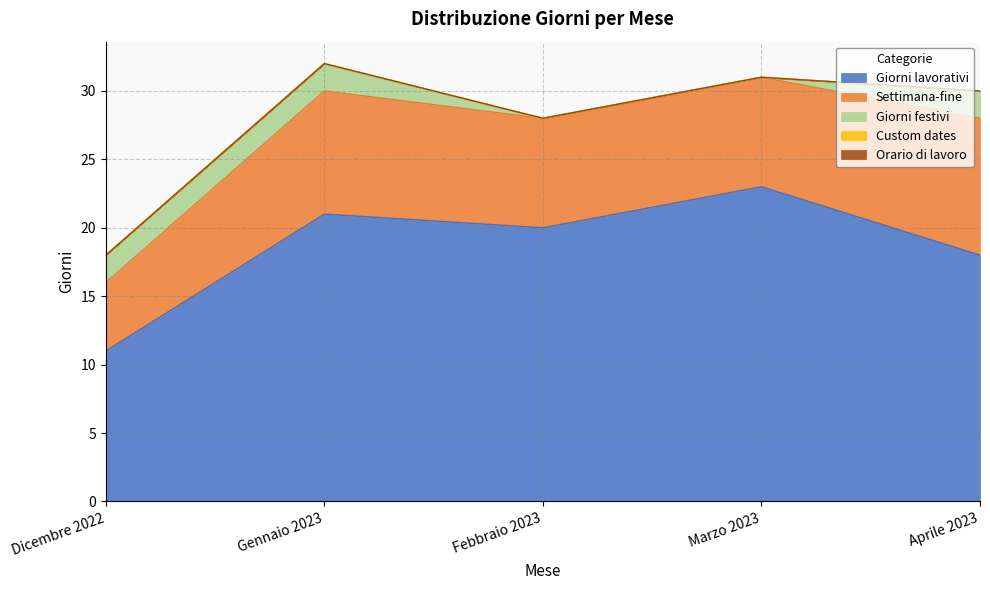

True or false: Giorni festivi has more than 0 points higher than both neighbors.

False